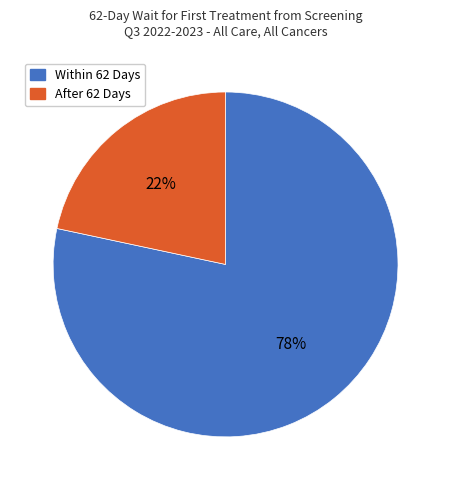

To the nearest percent, what is the average slice percentage?

50%